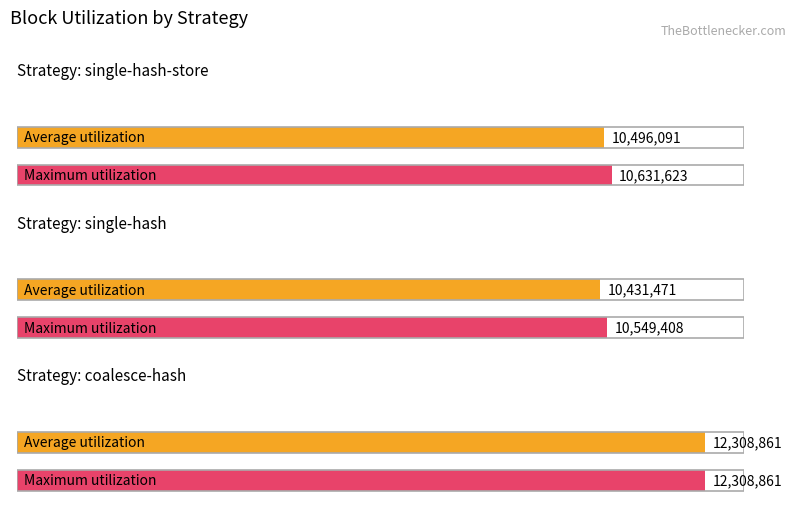

What is the greatest value displayed?

12308861